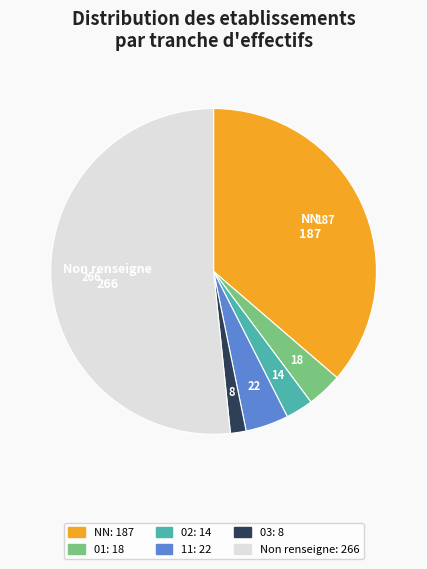

Does any single category account for the majority?

Yes